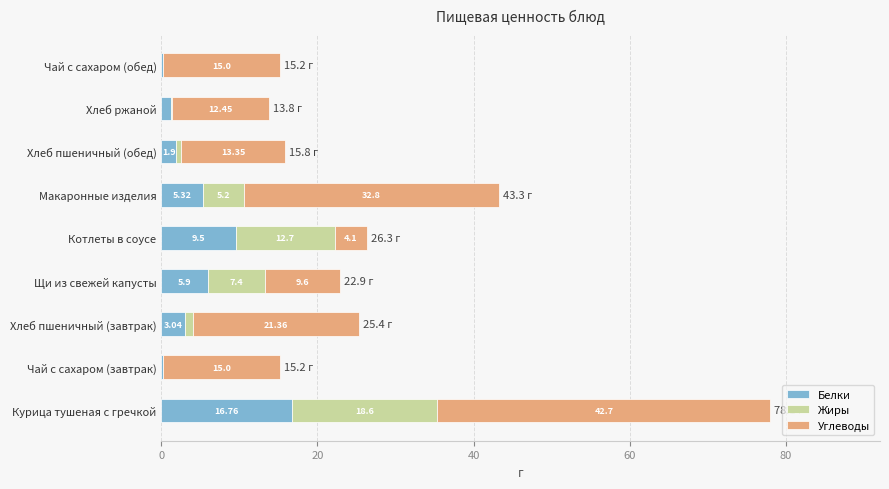

What is the sum of the Белки values at Хлеб пшеничный (обед) and Курица тушеная с гречкой?

18.7